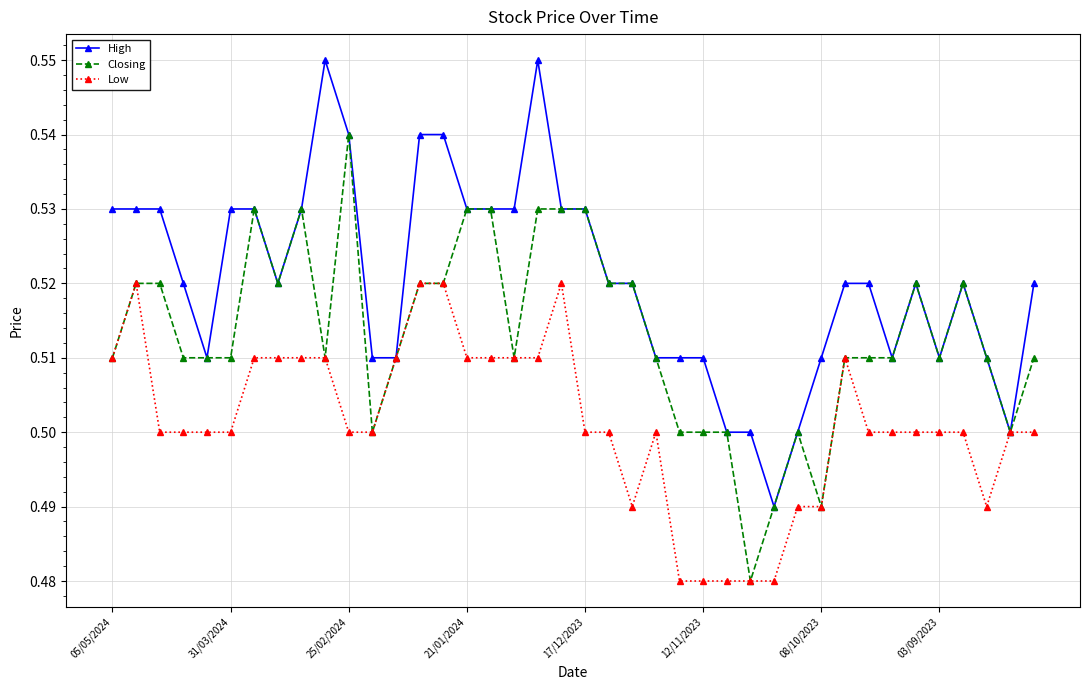

List the series in order of their peak value, lowest first.

Low, Closing, High